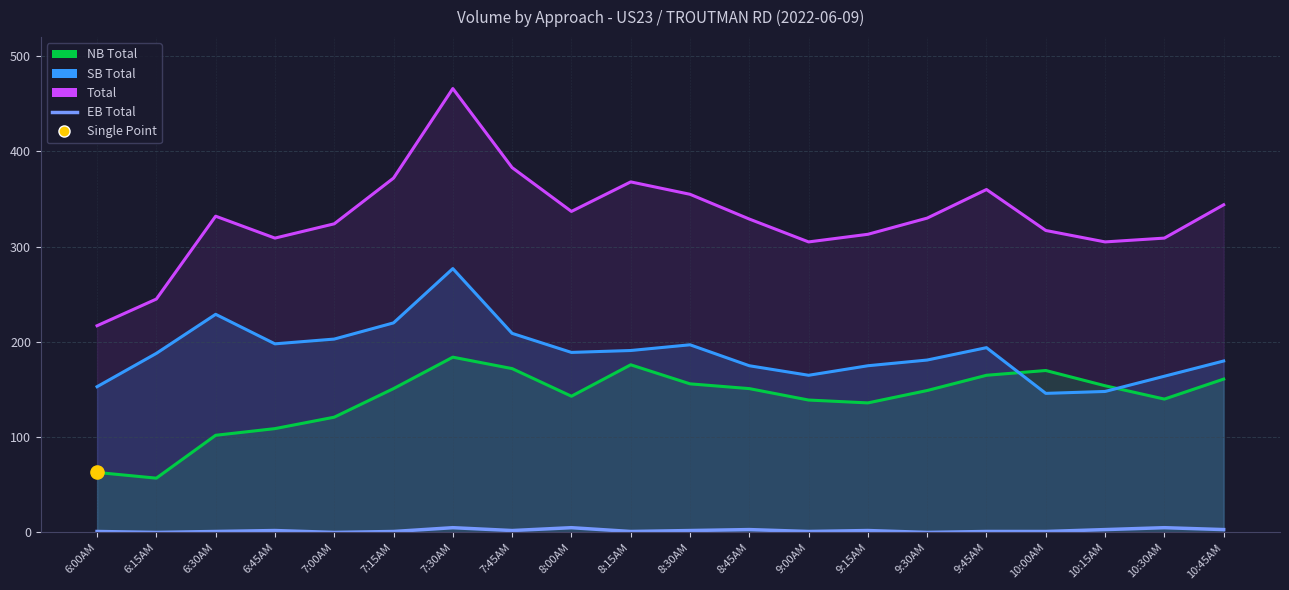

Between 8:45AM and 8:15AM, which is larger?

8:45AM